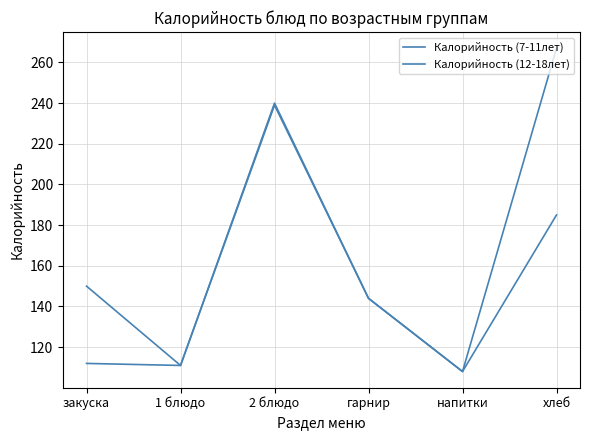

What is the smallest value displayed?

108